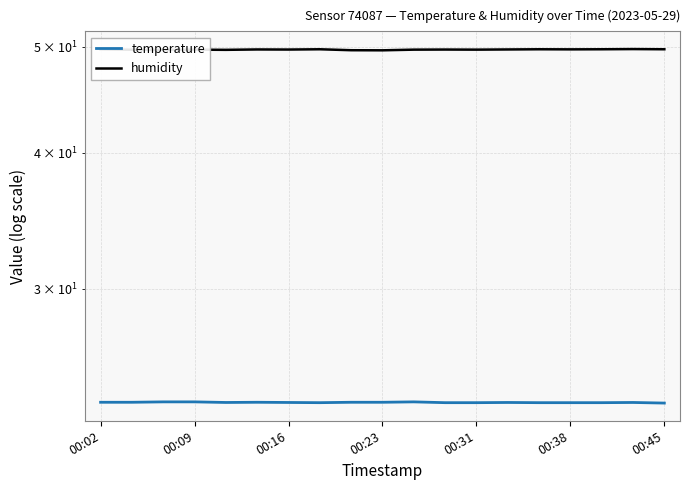

How many data points does each series have?

19